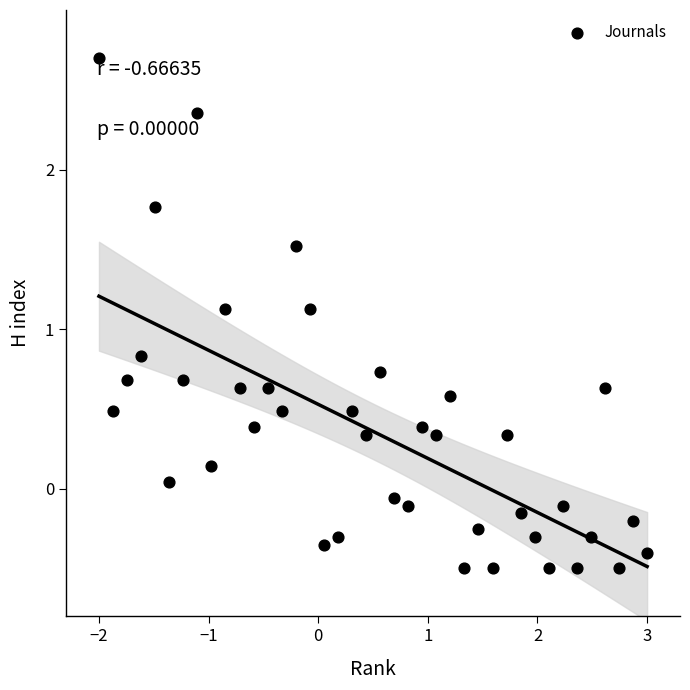

What is the range of Y values (max minus min)?

3.2